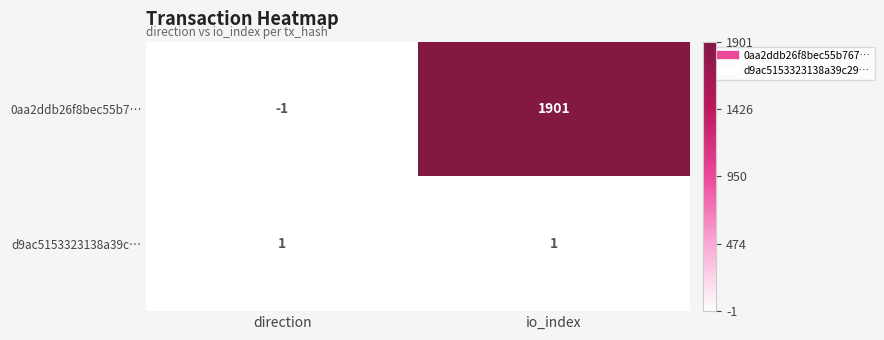

Is it true that 0aa2ddb26f8bec55b7… equals -2 at direction?

False